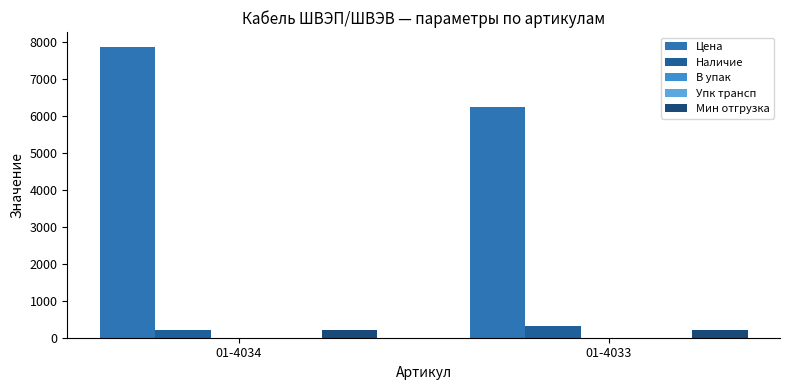

Count the number of data series in this chart.

5